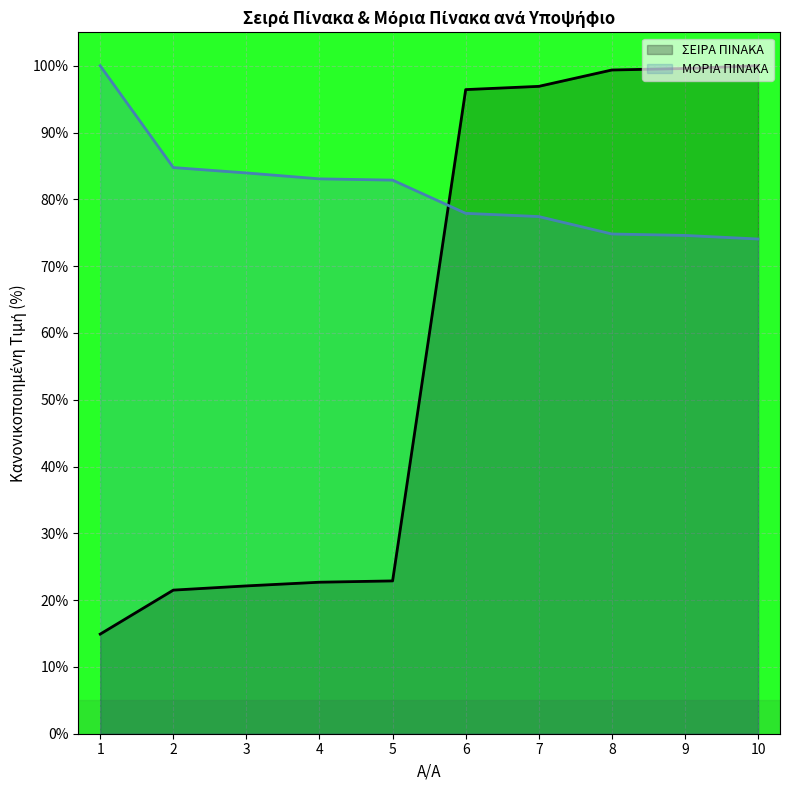

What is the approximate value of ΣΕΙΡΑ ΠΙΝΑΚΑ at 8?

99.4